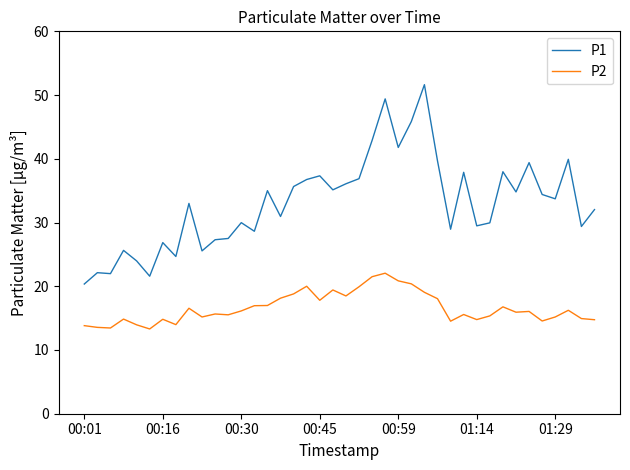

True or false: P2 and P1 intersect in this chart.

False